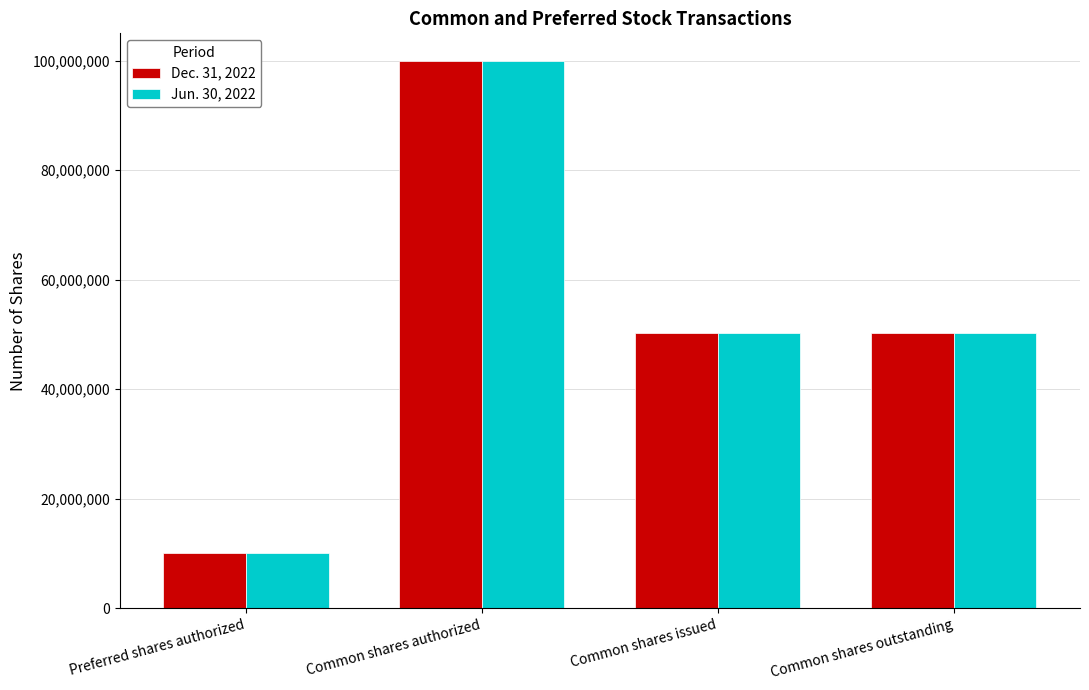

What is the difference between the maximum and minimum values in the Jun. 30, 2022 series?

90000000